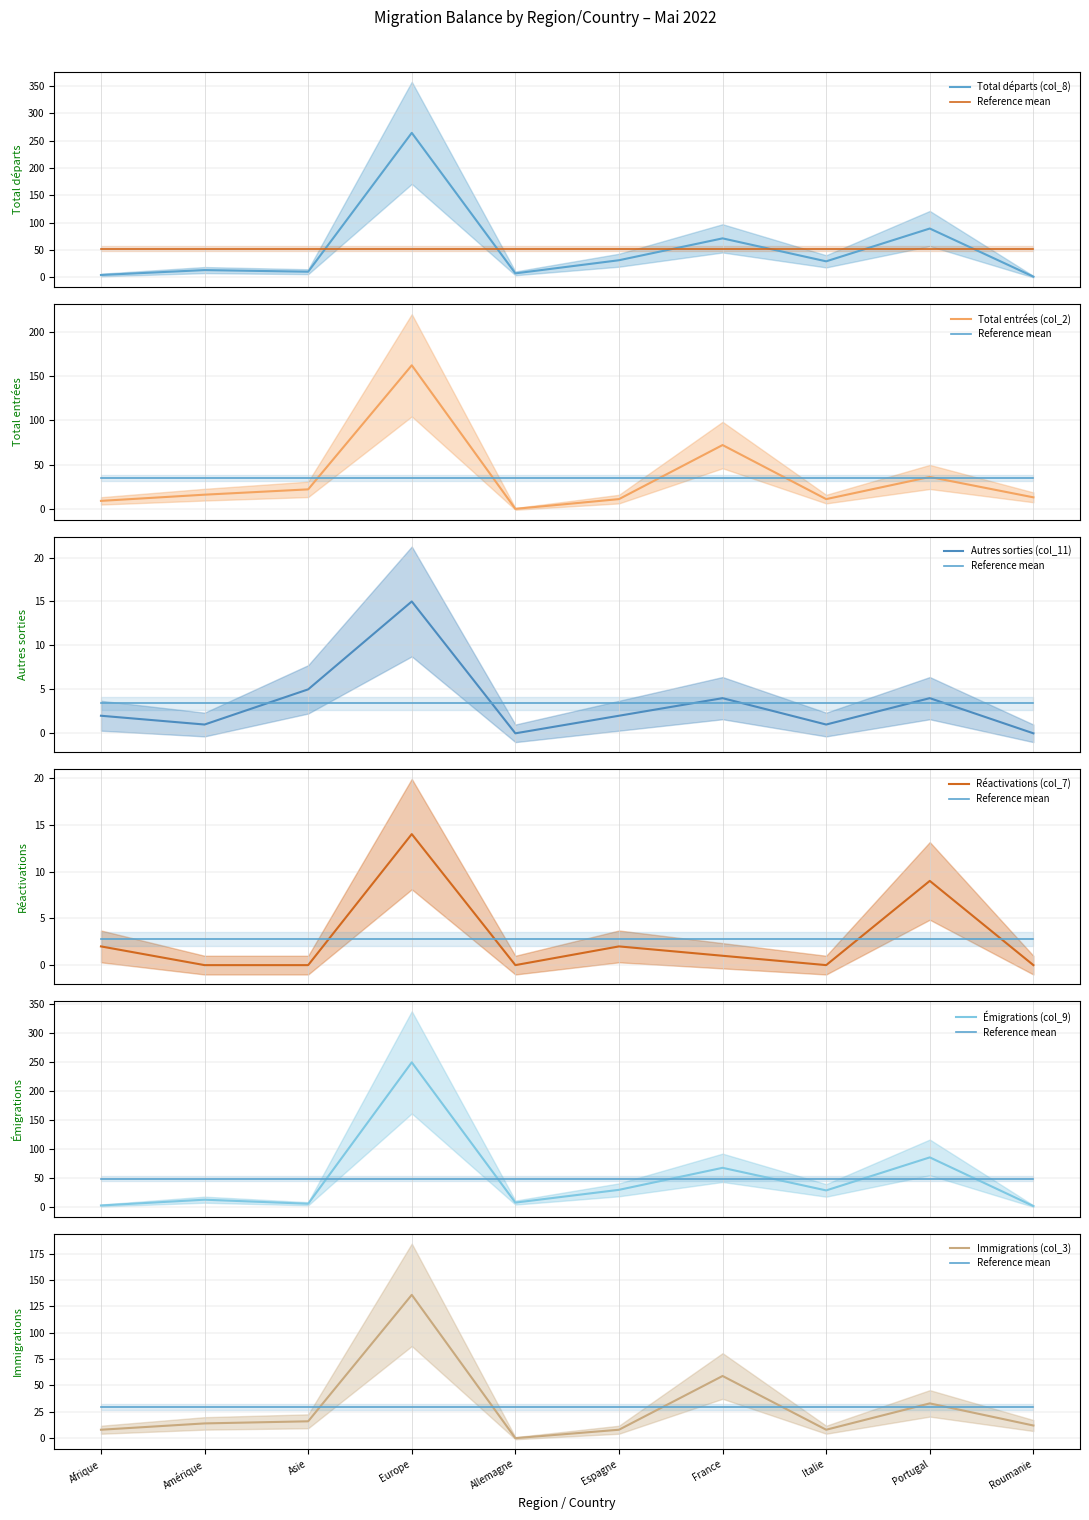

What is the total value across all series at Asie?

58